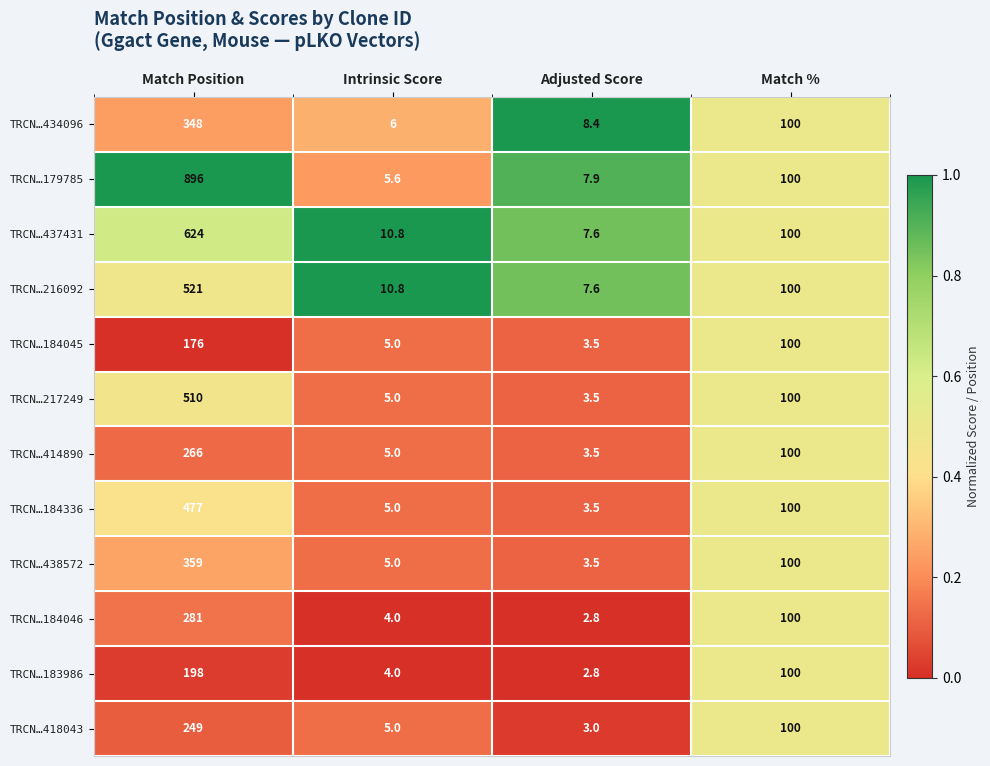

Is it true that TRCN…184046 equals 281.0 at Match Position?

True